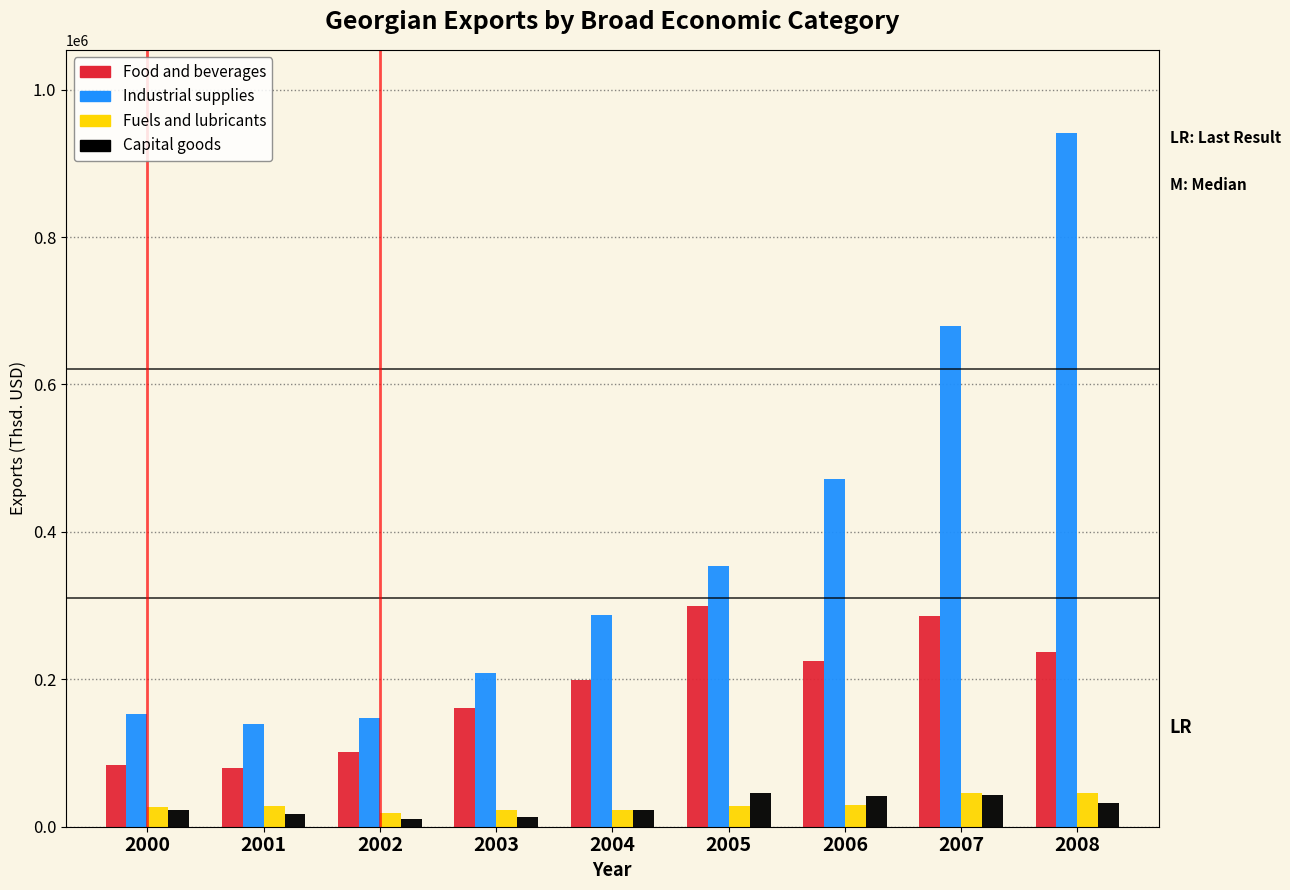

The value of Industrial supplies at 2005 is 353680.1. True or false?

True